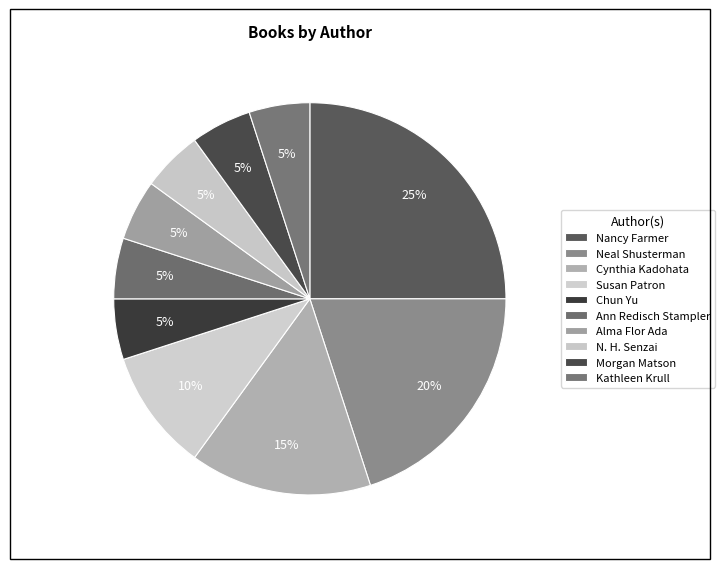

How many slices are in this pie chart?

10